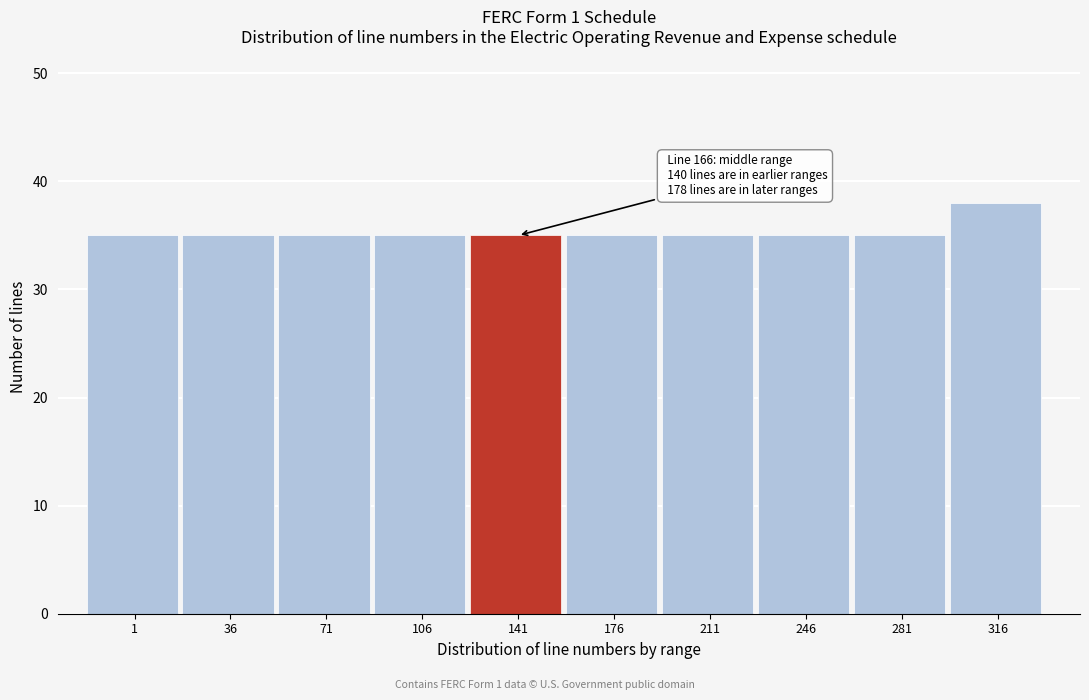

Reading left to right, transcribe all the data shown in this chart.

1=35	36=35	71=35	106=35	141=35	176=35	211=35	246=35	281=35	316=38